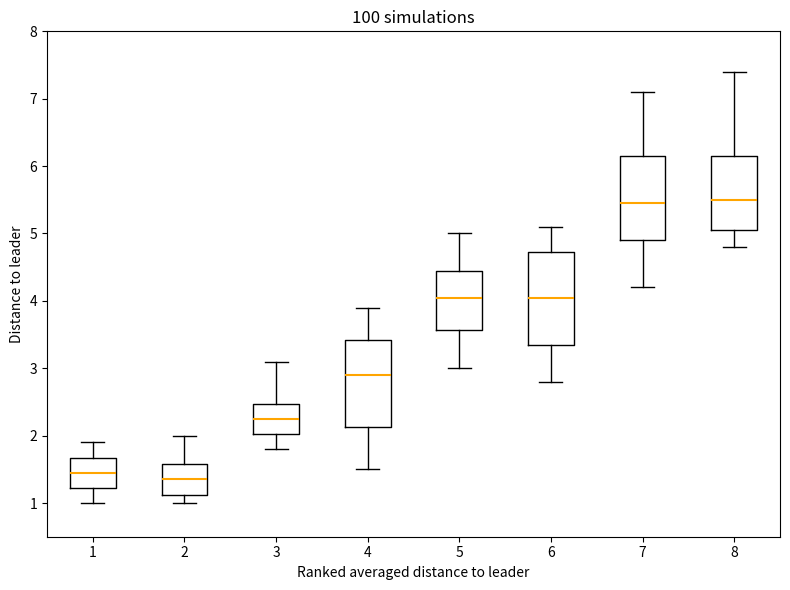

Reading left to right, read every box against the y-axis: the position of its median line, the range the box covers, and the ends of its whiskers. The values are not printed on the chart, so give them approximately, as read against the axis.

1: median 1.5, box 1.2 to 1.7, whiskers 1.0 to 1.9
2: median 1.4, box 1.1 to 1.6, whiskers 1.0 to 2.0
3: median 2.3, box 2.0 to 2.5, whiskers 1.8 to 3.1
4: median 2.9, box 2.1 to 3.4, whiskers 1.5 to 3.9
5: median 4.1, box 3.6 to 4.5, whiskers 3.0 to 5.0
6: median 4.1, box 3.4 to 4.7, whiskers 2.8 to 5.1
7: median 5.5, box 4.9 to 6.2, whiskers 4.2 to 7.1
8: median 5.5, box 5.1 to 6.2, whiskers 4.8 to 7.4